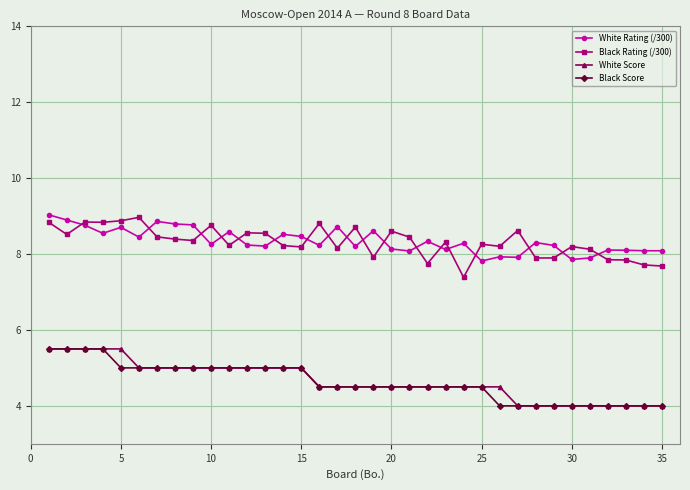

Does the chart have visible grid lines?

Yes